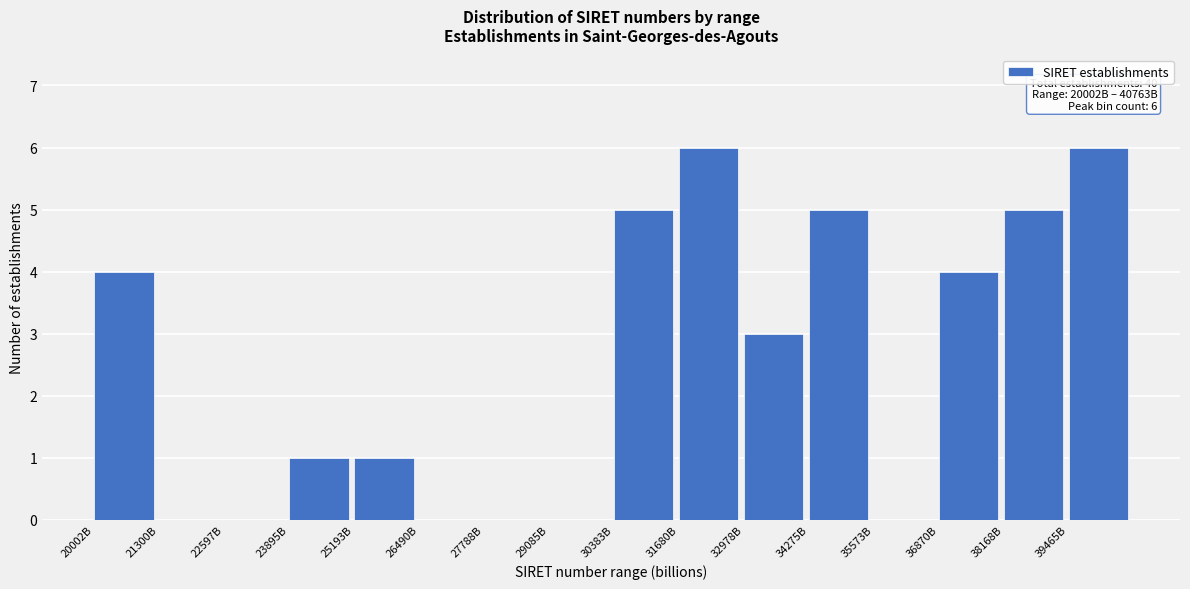

Reading left to right, what are all the values shown in this chart?

20002B=4	21300B=0	22597B=0	23895B=1	25193B=1	26490B=0	27788B=0	29085B=0	30383B=5	31680B=6	32978B=3	34275B=5	35573B=0	36870B=4	38168B=5	39465B=6